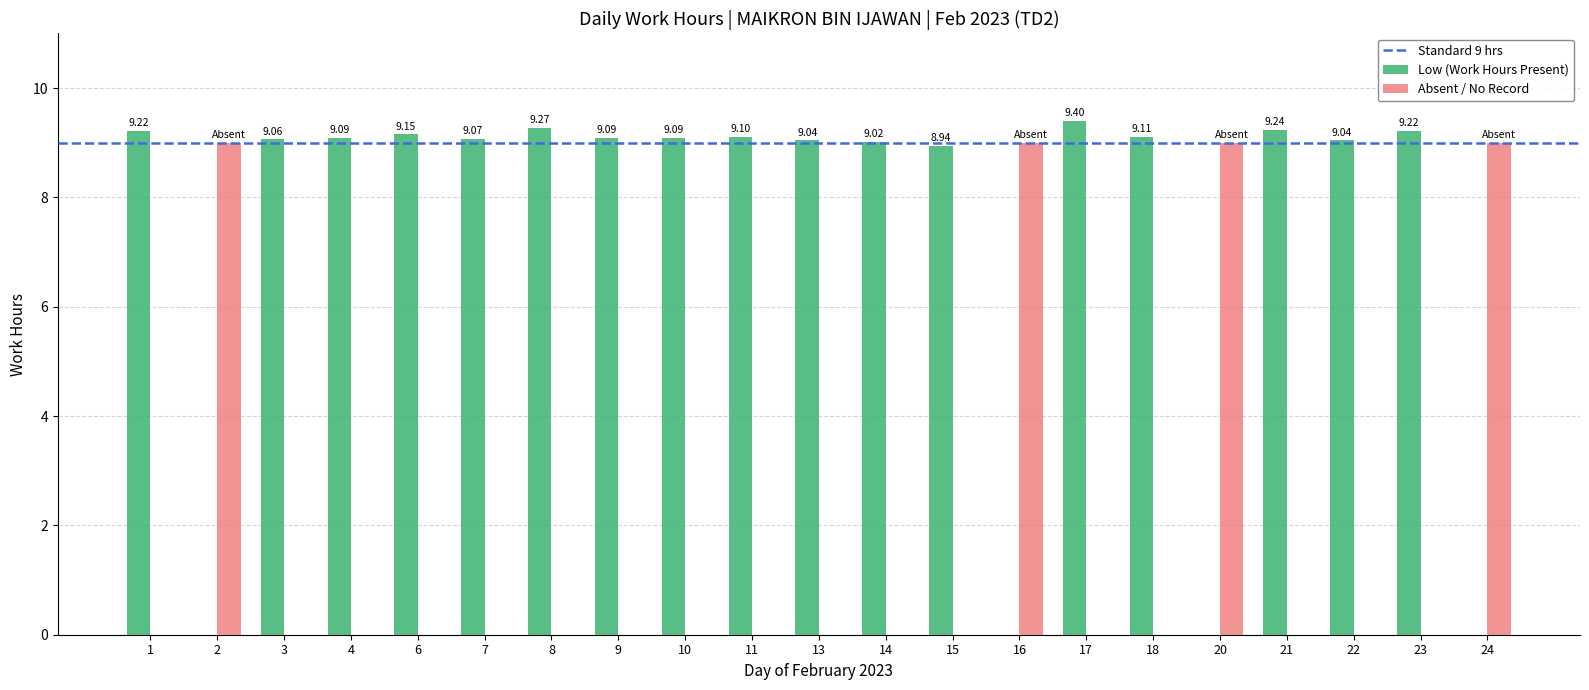

Which series has the largest total across all categories?

Low (Work Hours Present)